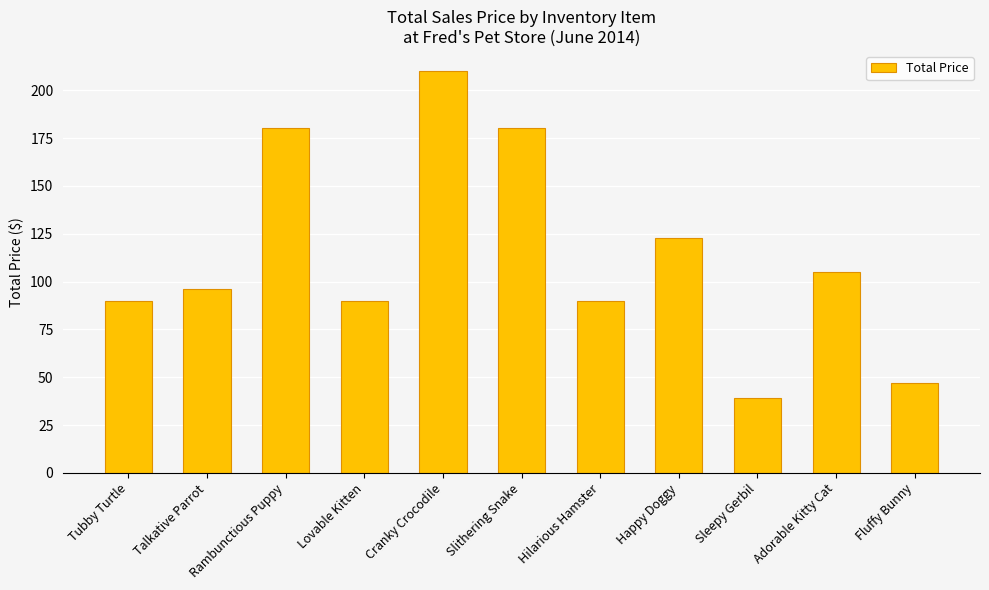

What is the ratio of the value at Cranky Crocodile to the value at Rambunctious Puppy?

1.2